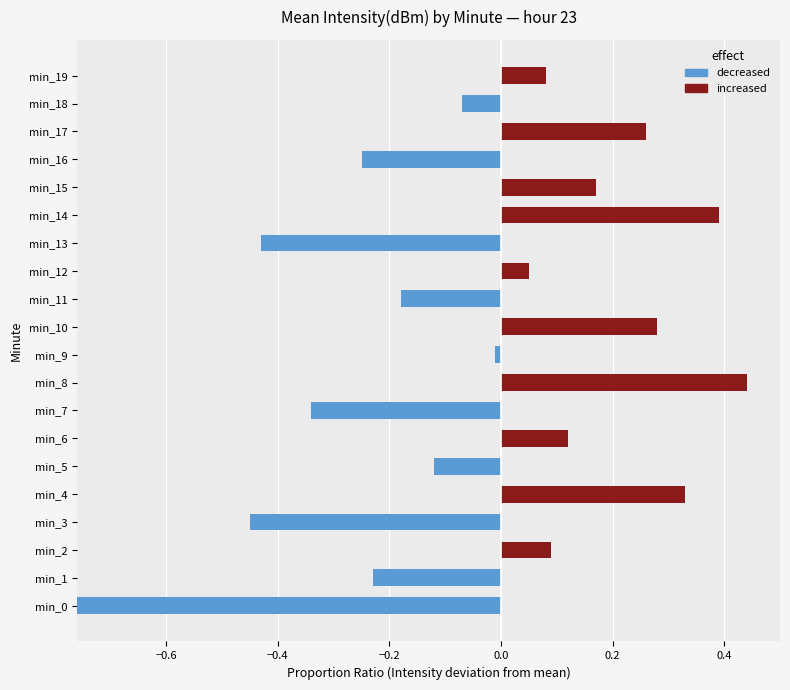

The increased series shows 0.3 at min_10. True or false?

True